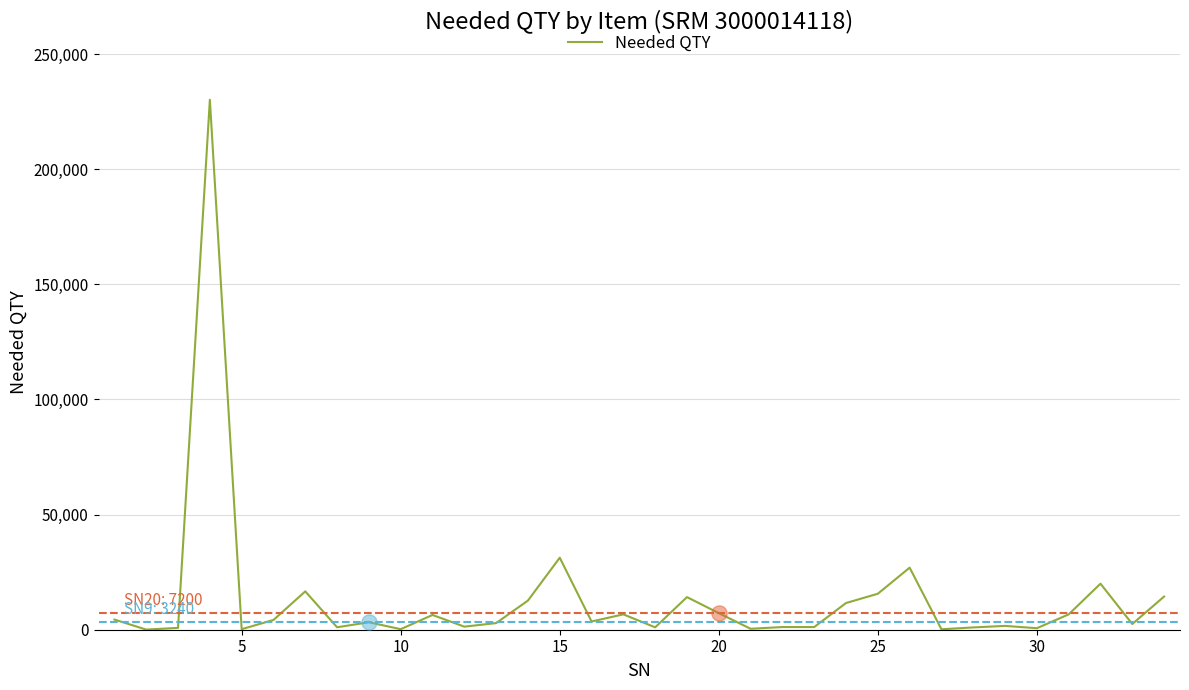

What is the greatest value displayed?

230160